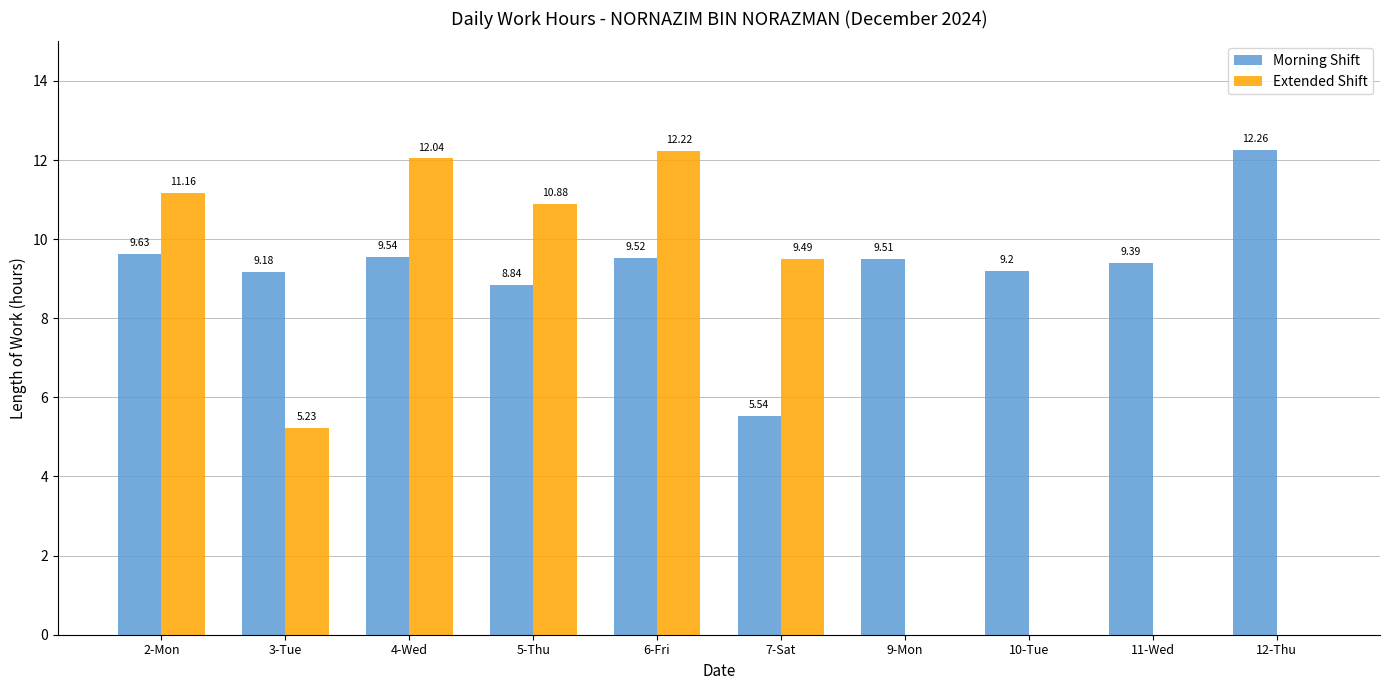

Which series changed the most between 3-Tue and 11-Wed?

Extended Shift